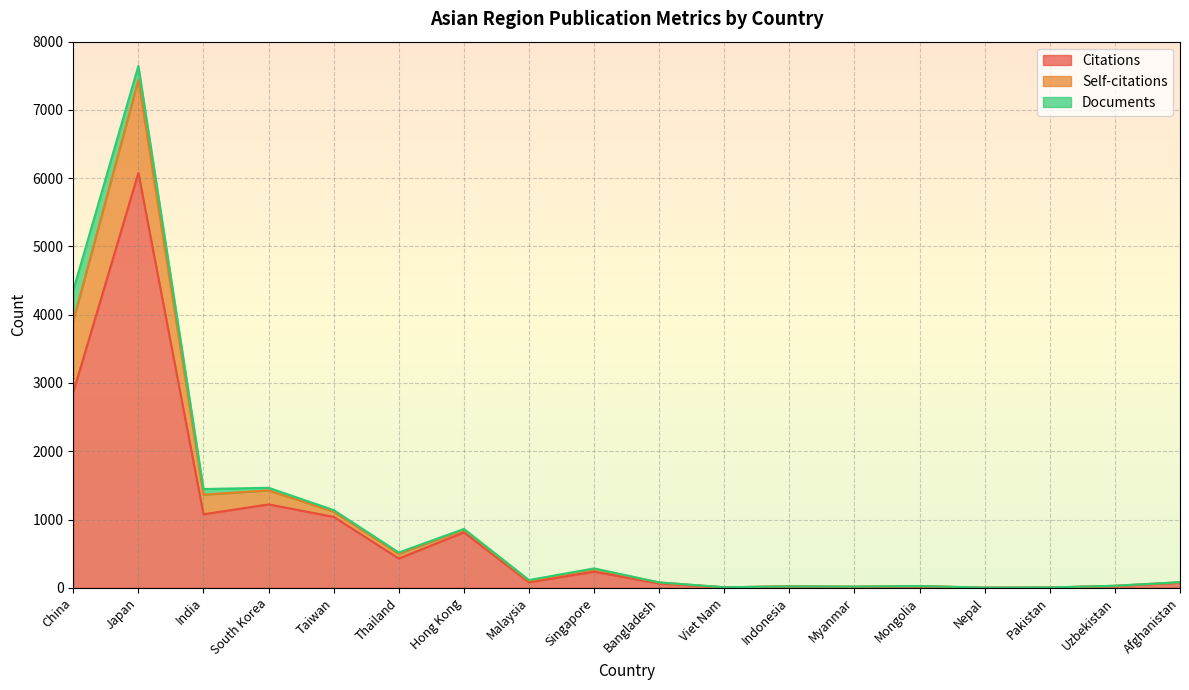

What is the maximum value for Citations?

6077